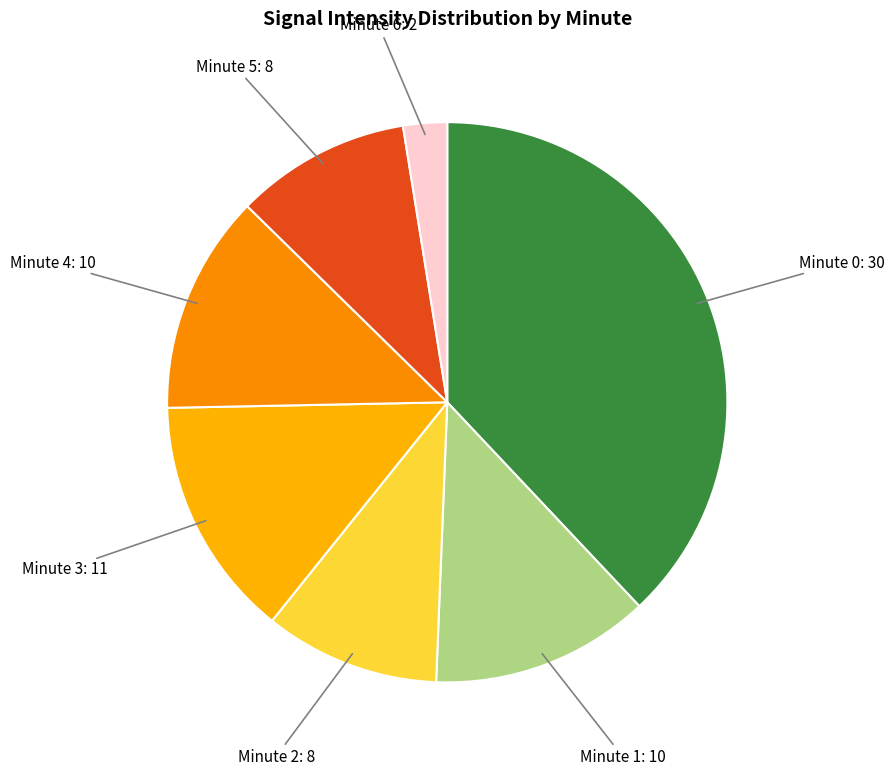

Count the number of slices in the pie.

7